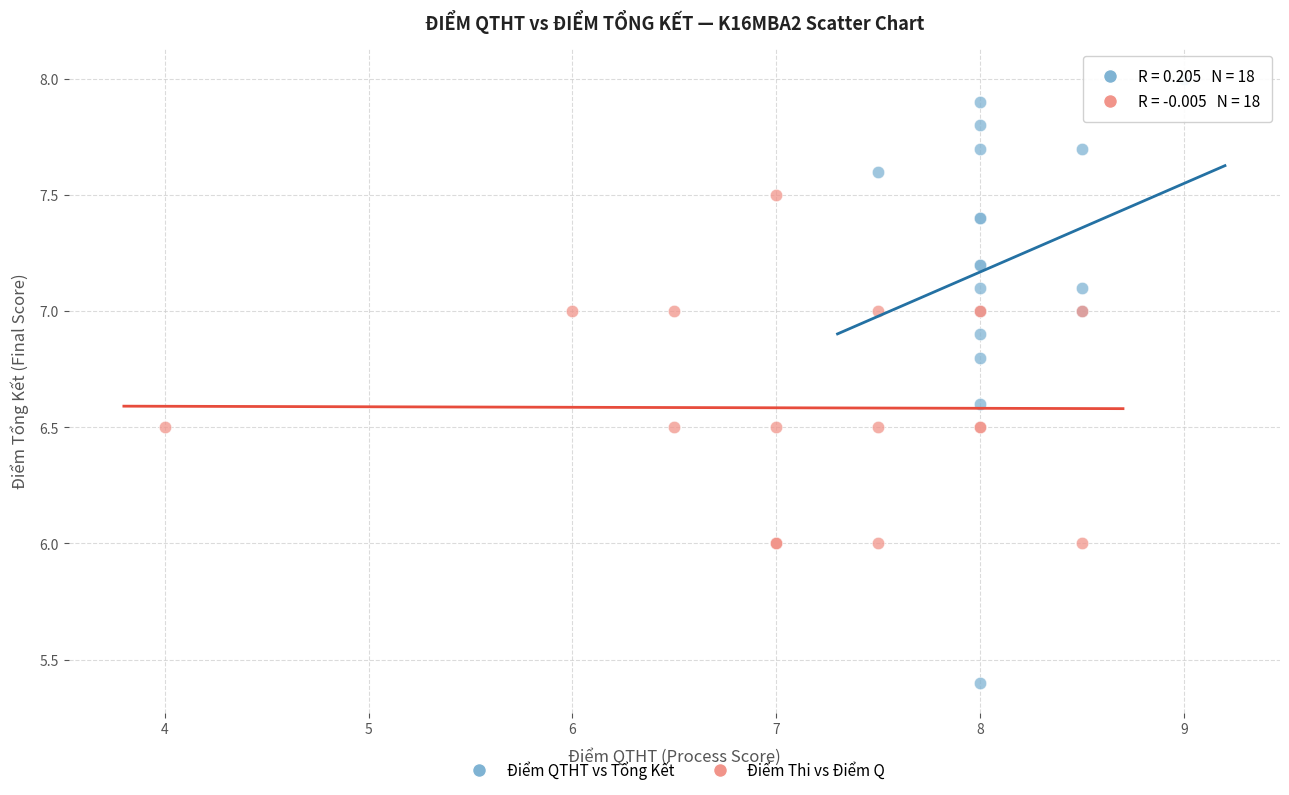

Which series contains the highest Y value?

Điểm QTHT vs Tổng Kết